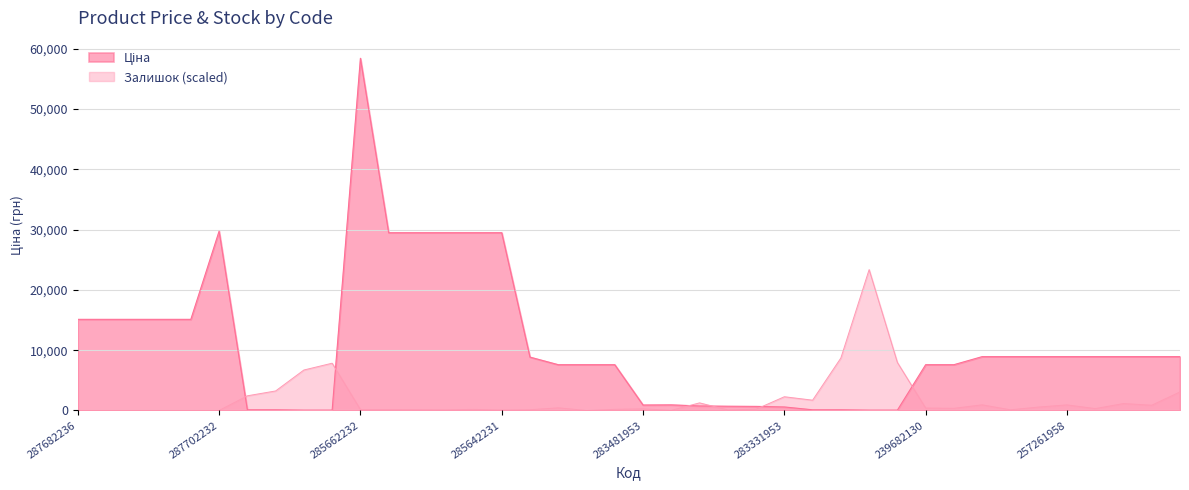

List the labels in order of Залишок value, largest first.

239732130, 239772129, 239732129, 239732179, 239732195, 239772179, 257261953, 239772195, 283331953, 239772130, 283421953, 257261956, 257261990, 257261958, 257261955, 257261959, 239682195, 239682130, 239682129, 257261957, 283481953, 283361953, 239682179, 285642233, 285662232, 285642236, 285642235, 248922198, 285642234, 257261989, 283391953, 285642231, 283451953, 287682236, 287682235, 287682234, 287682233, 287682231, 287702232, 239682193